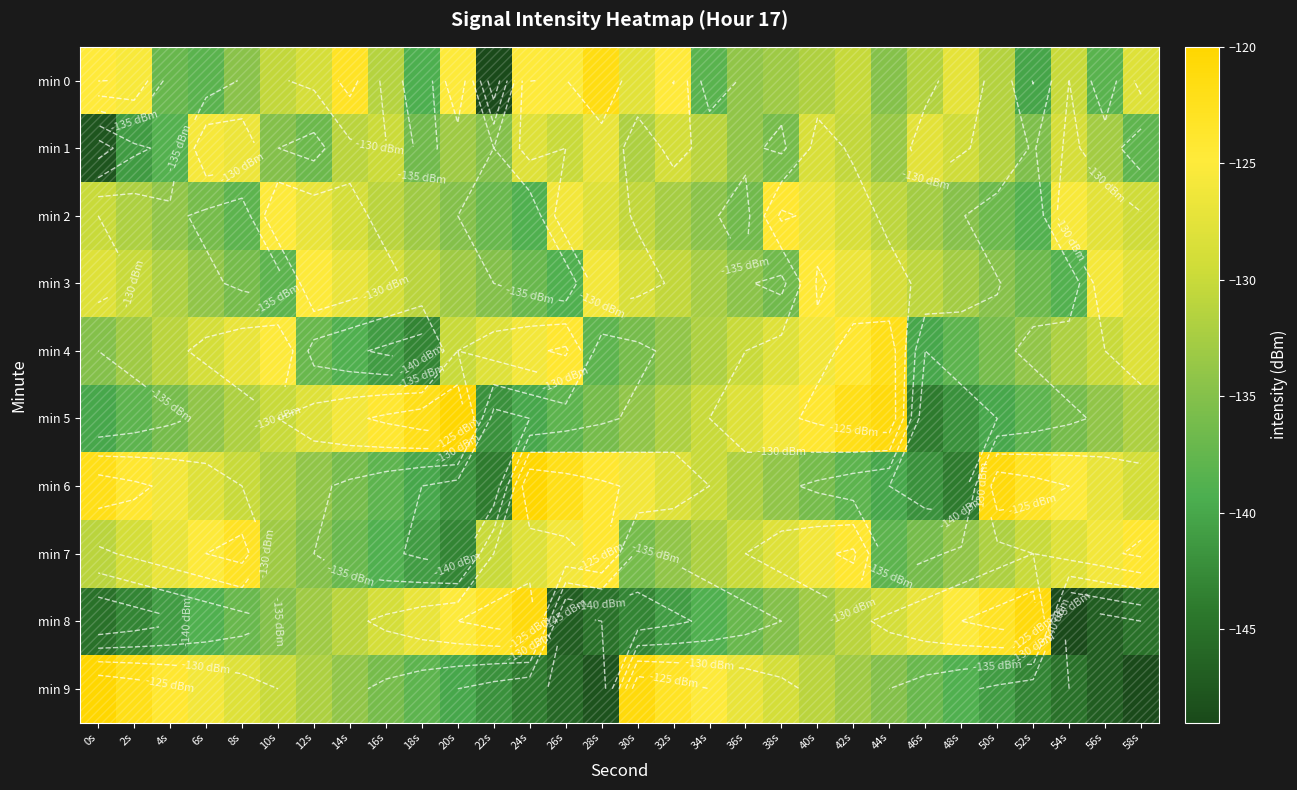

Rank the categories by min 0 value from highest to lowest.

28s, 14s, 32s, 0s, 24s, 20s, 26s, 2s, 48s, 30s, 58s, 12s, 54s, 42s, 10s, 16s, 50s, 46s, 40s, 38s, 36s, 8s, 44s, 4s, 6s, 56s, 34s, 18s, 52s, 22s